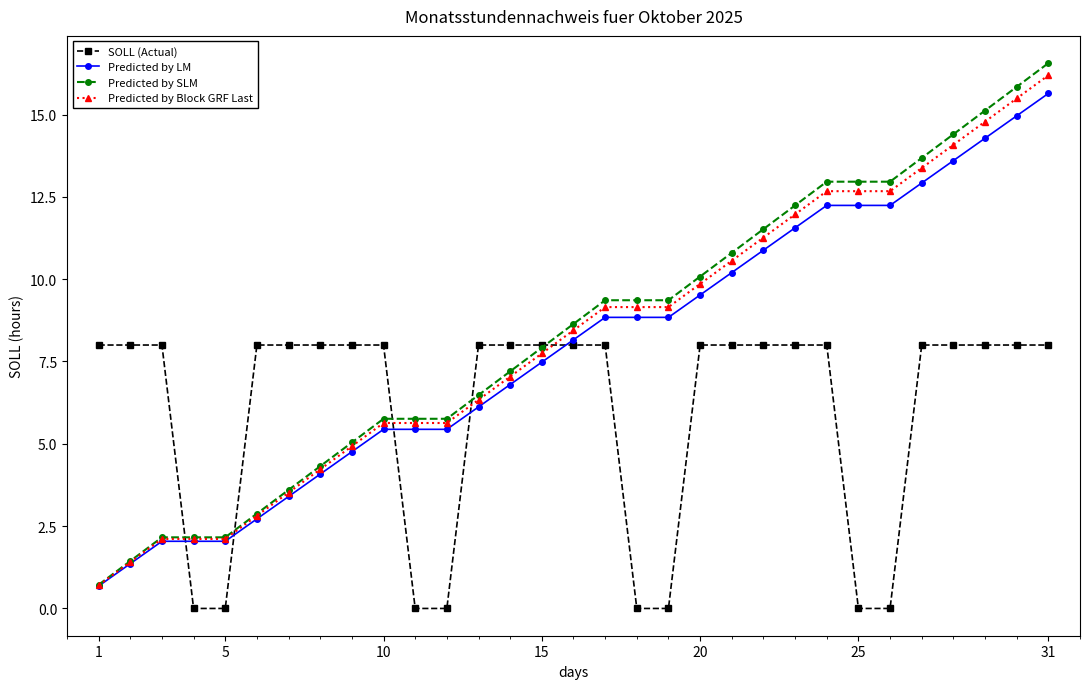

What is the value of the Predicted by LM point at the 27th from the left?

12.9